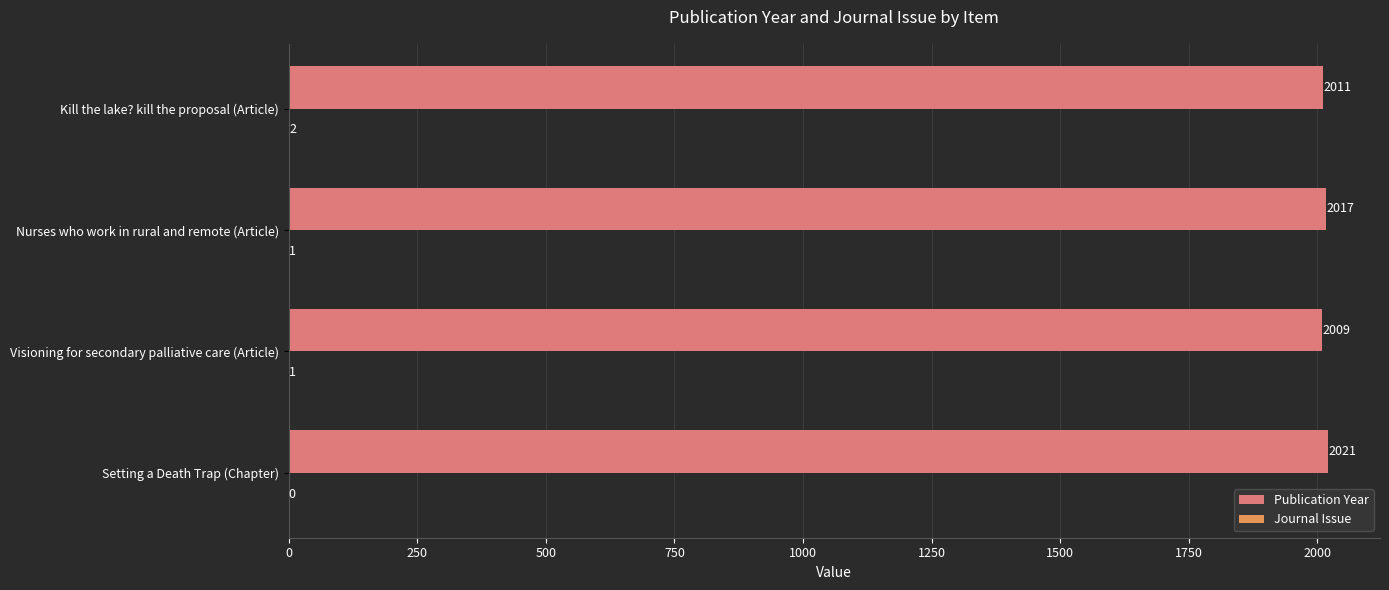

How many categories are shown in the chart?

4